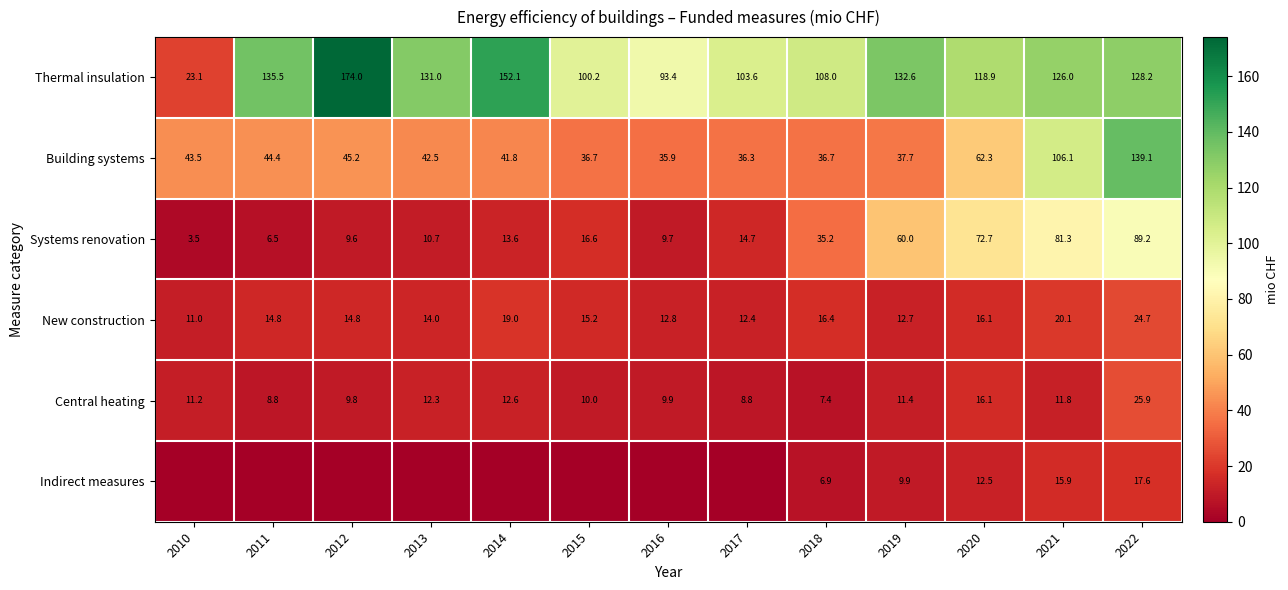

At how many categories does at least one series exceed 57?

12